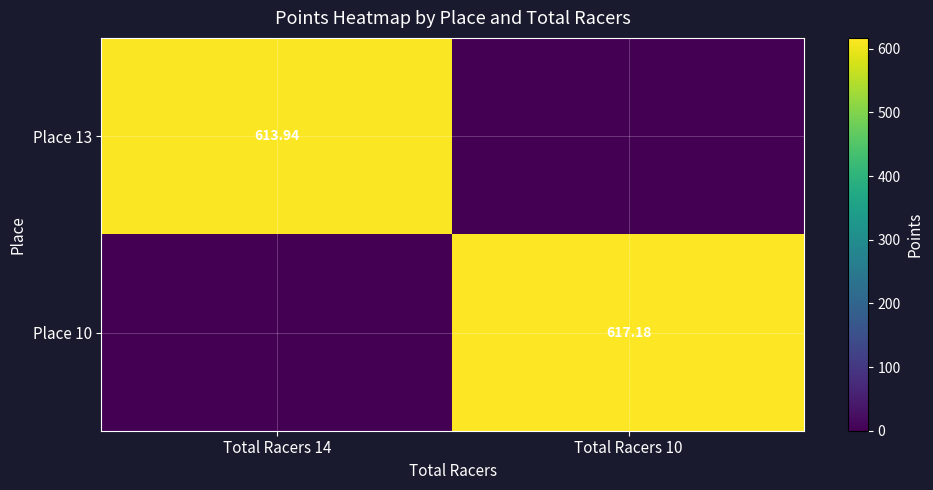

Count the number of data series in this chart.

2